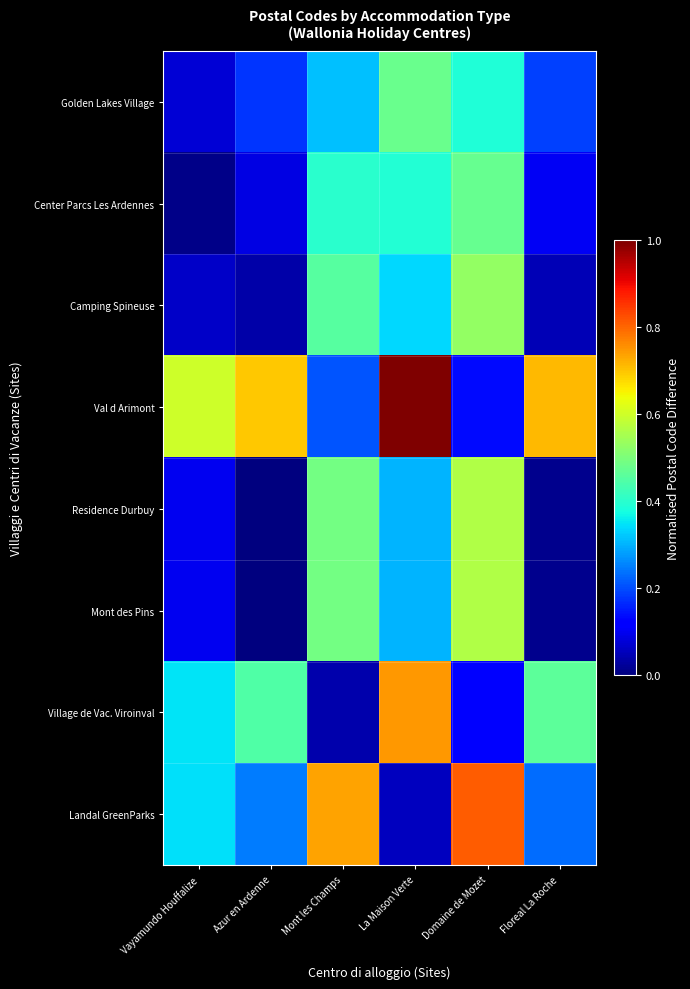

List the series in order of their peak value, lowest first.

Center Parcs Les Ardennes, Golden Lakes Village, Camping Spineuse, Residence Durbuy, Mont des Pins, Village de Vac. Viroinval, Landal GreenParks, Val d Arimont